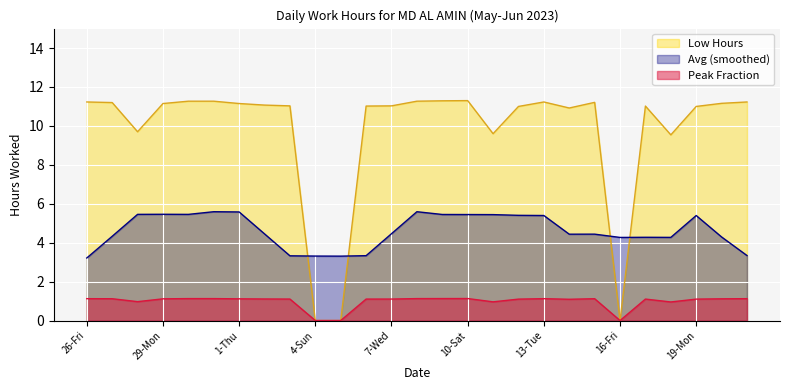

Approximately how many times larger is the value at 8-Thu compared to 30-Tue?

1.0